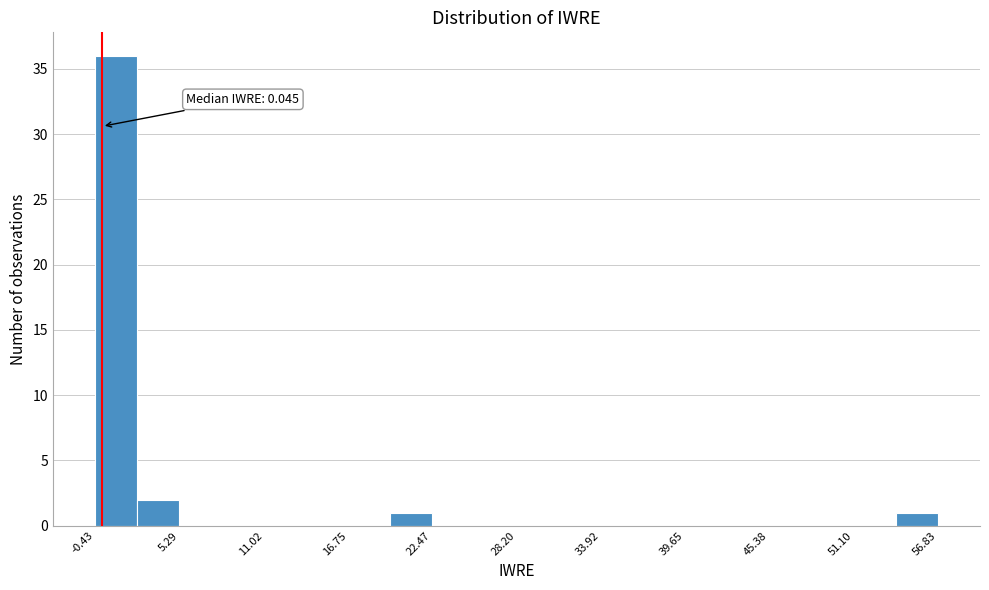

Around what value on the x-axis is the tallest bar? Give the approximate position of its centre, as read against the axis.

1